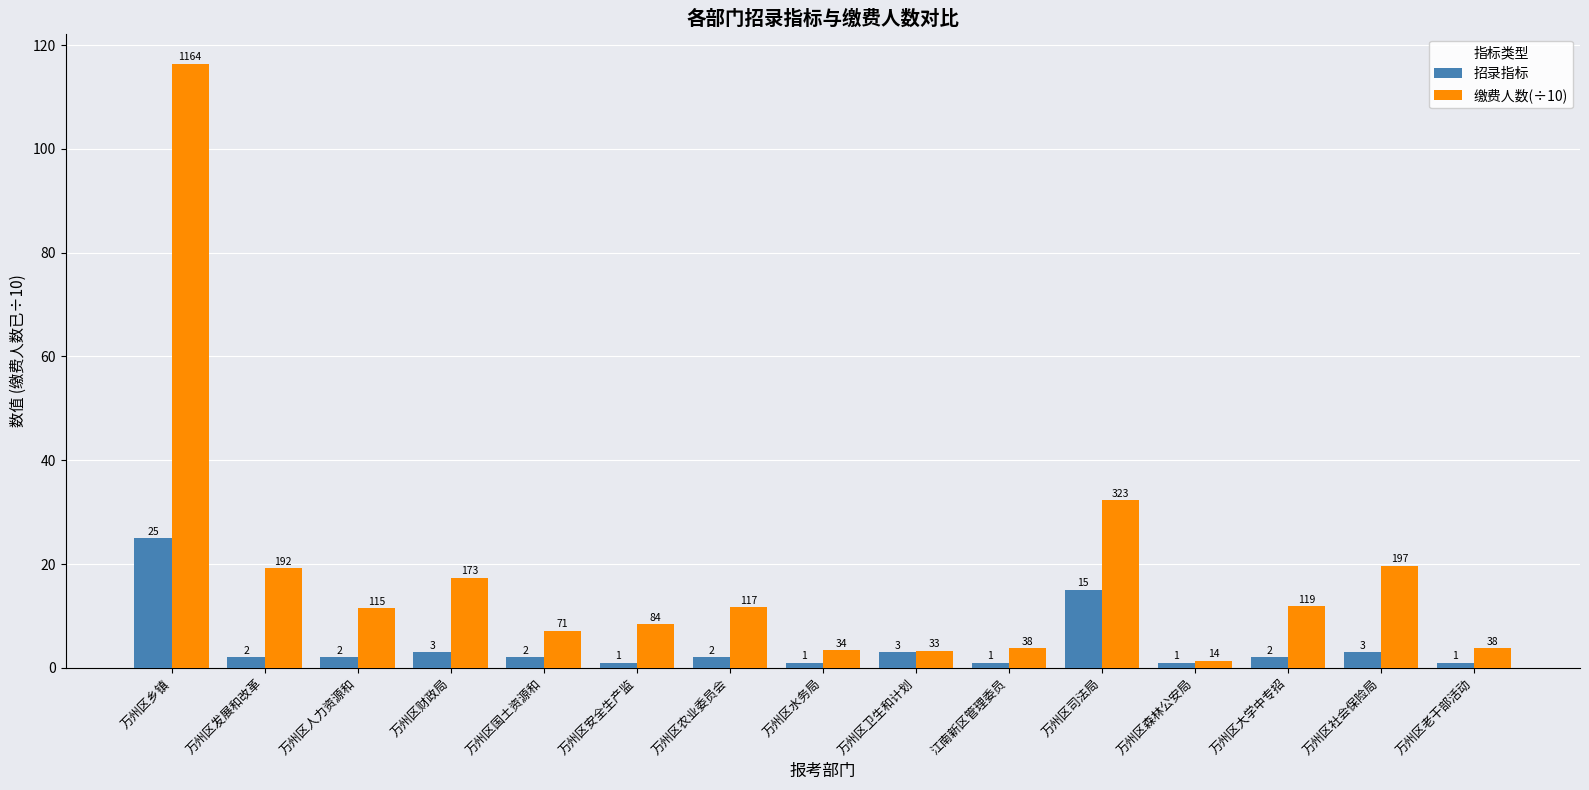

What are all the series names shown in the legend?

招录指标, 缴费人数(÷10)